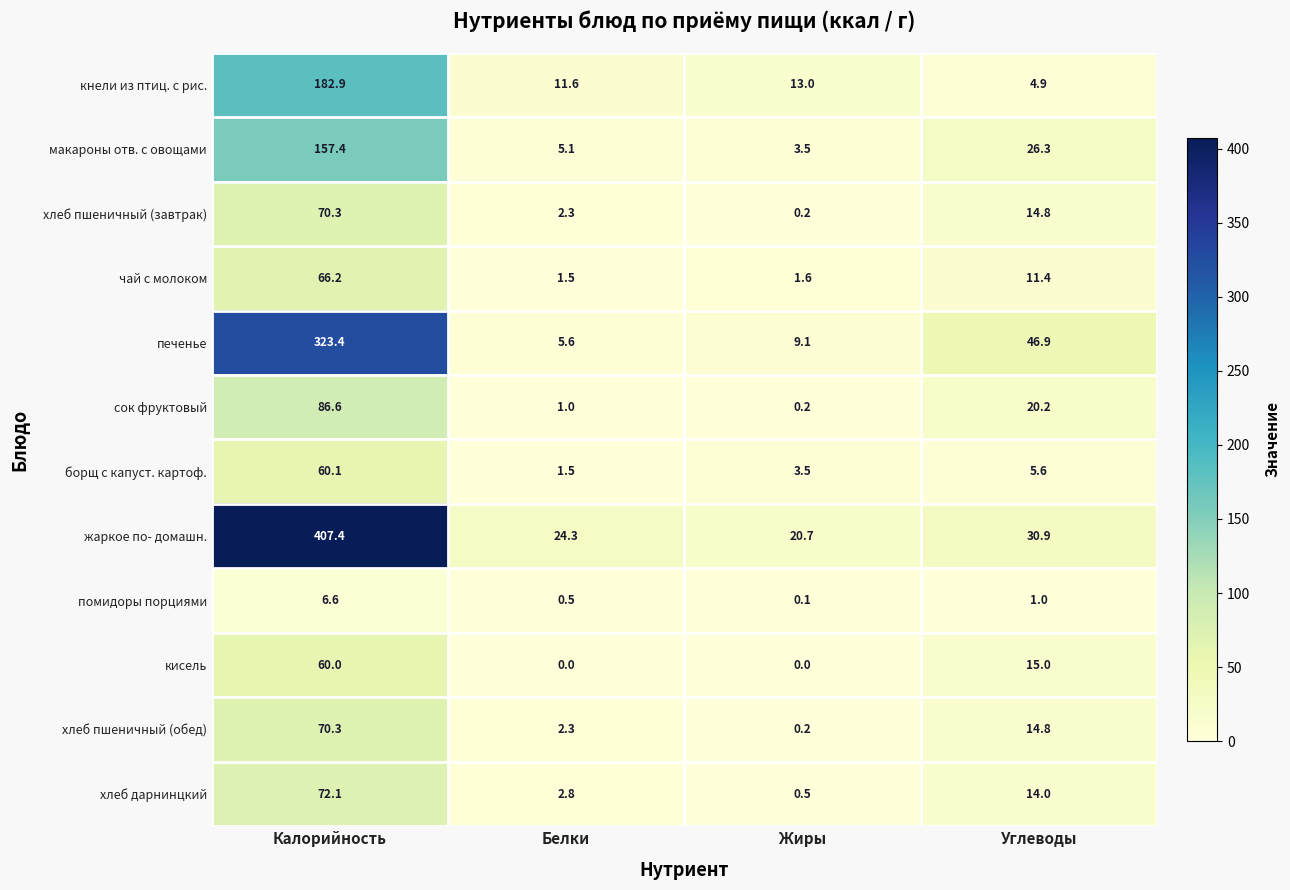

Count the number of categories in the chart.

4